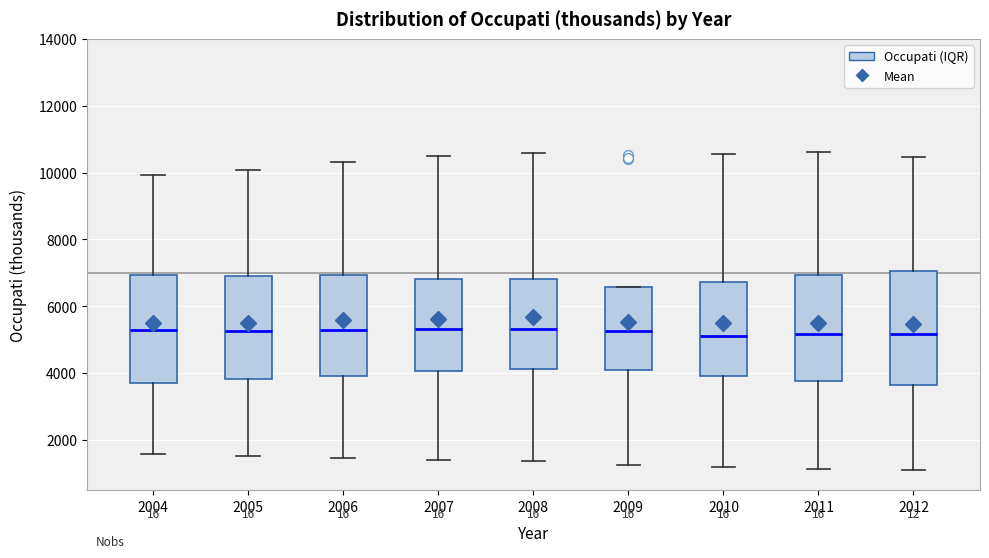

Where does the lower whisker of the box at x = 2004 end on the y-axis? The values are not printed on the chart, so give them approximately, as read against the axis.

1600